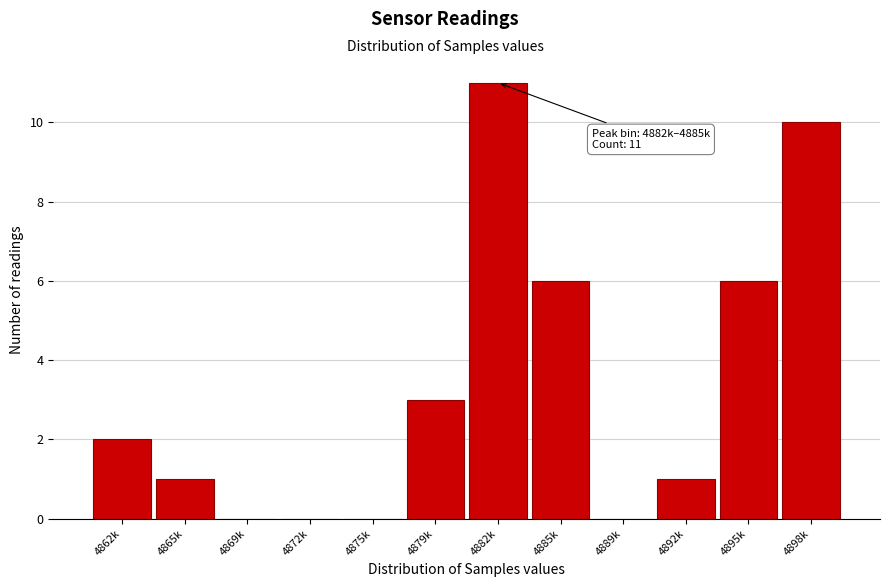

Reading left to right, what are all the values shown in this chart?

4862k=2	4865k=1	4869k=0	4872k=0	4875k=0	4879k=3	4882k=11	4885k=6	4889k=0	4892k=1	4895k=6	4898k=10